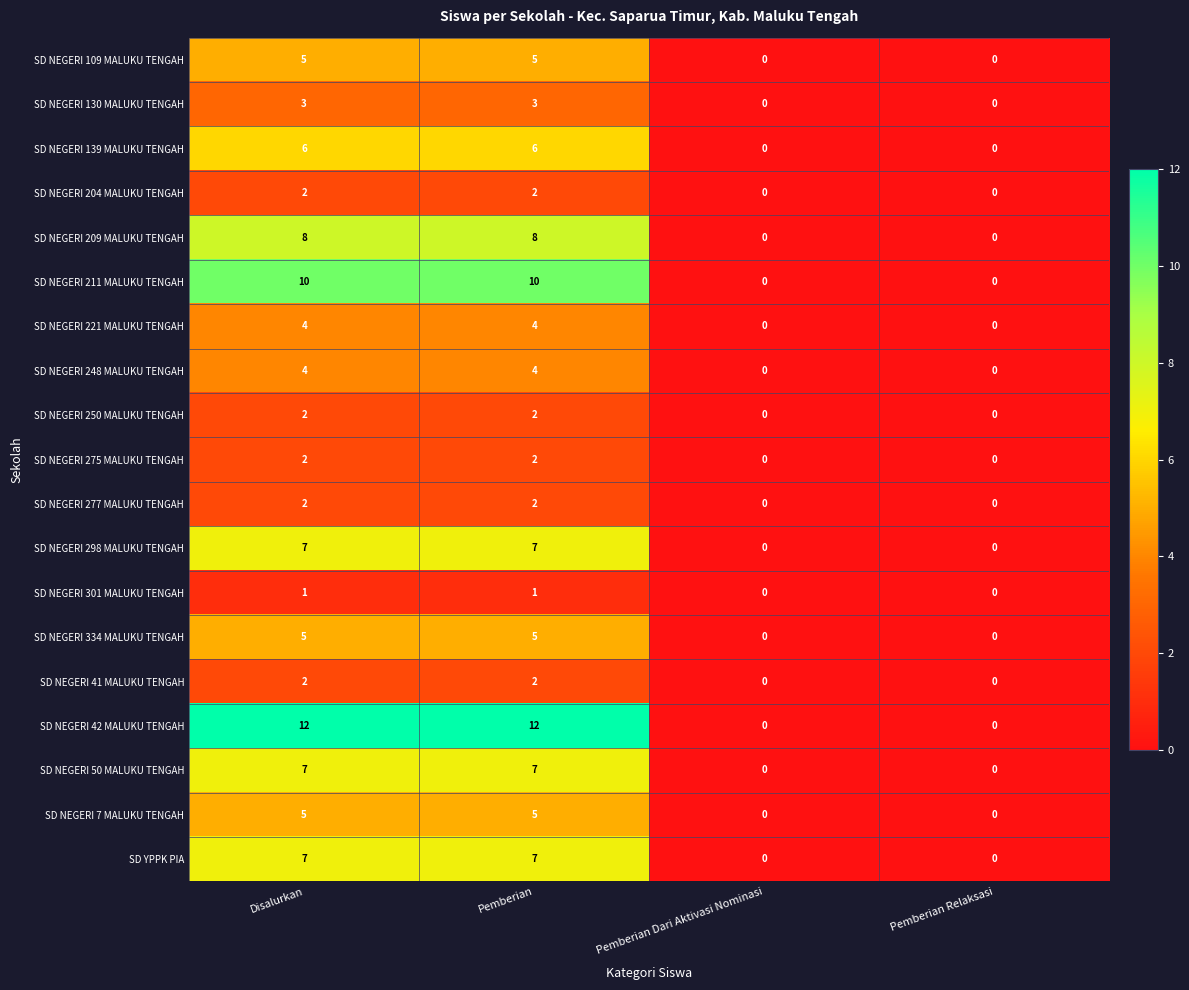

Which series has the widest spread of values?

SD NEGERI 42 MALUKU TENGAH